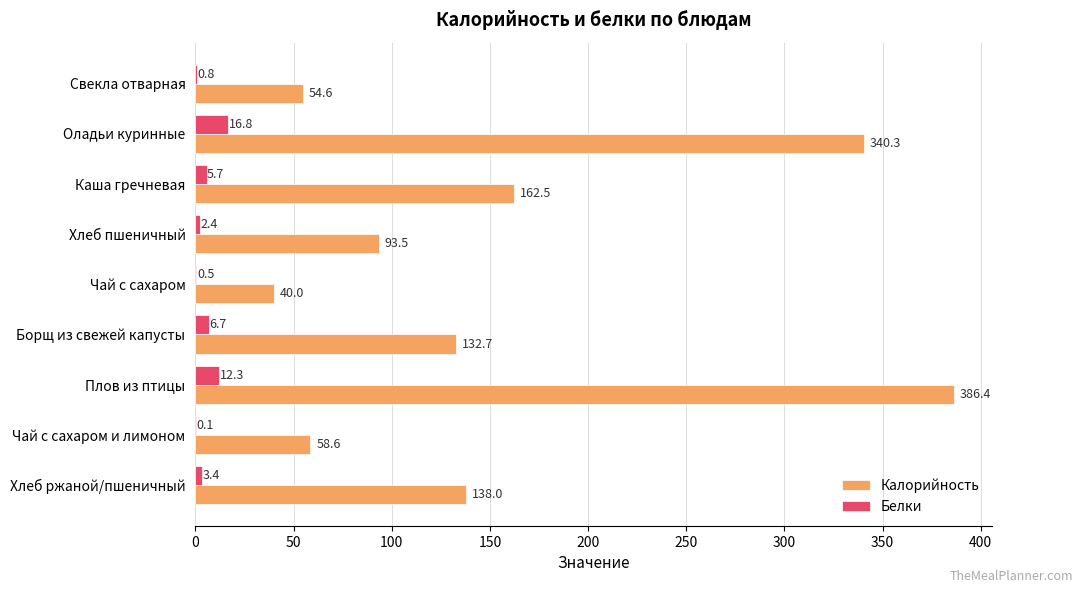

The value of Калорийность at Каша гречневая is 162.5. True or false?

True